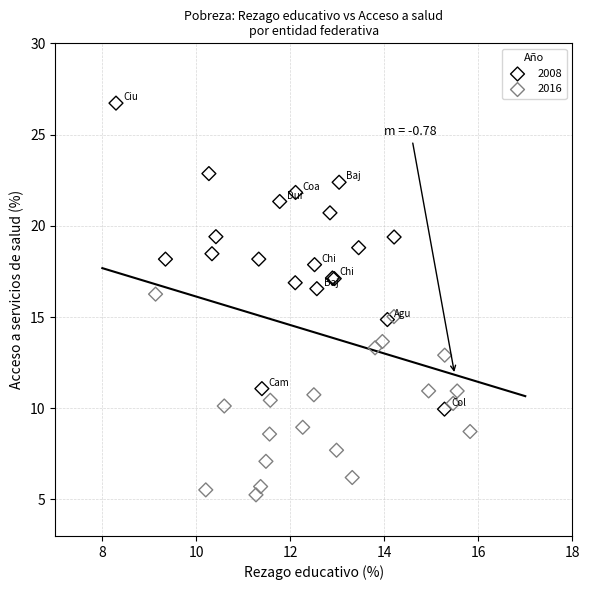

Which series reaches the maximum Y coordinate?

2008